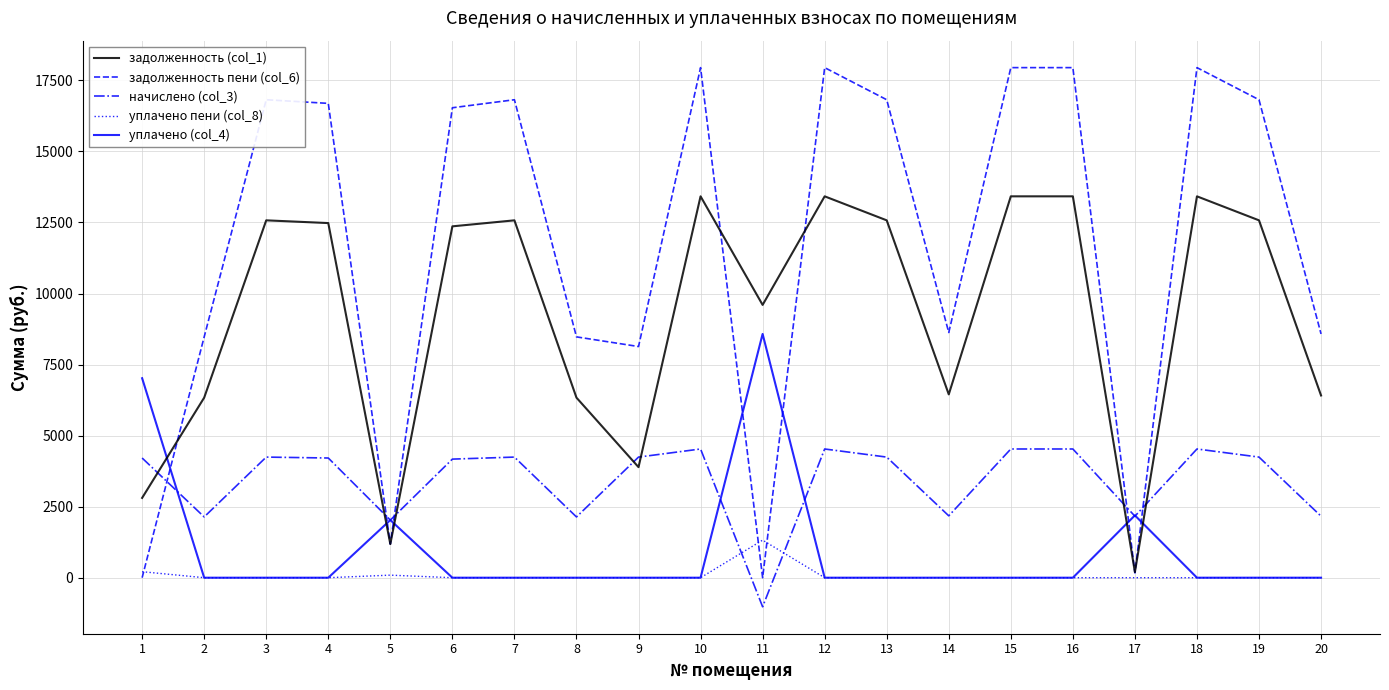

What is the minimum value shown in the chart?

-1022.9